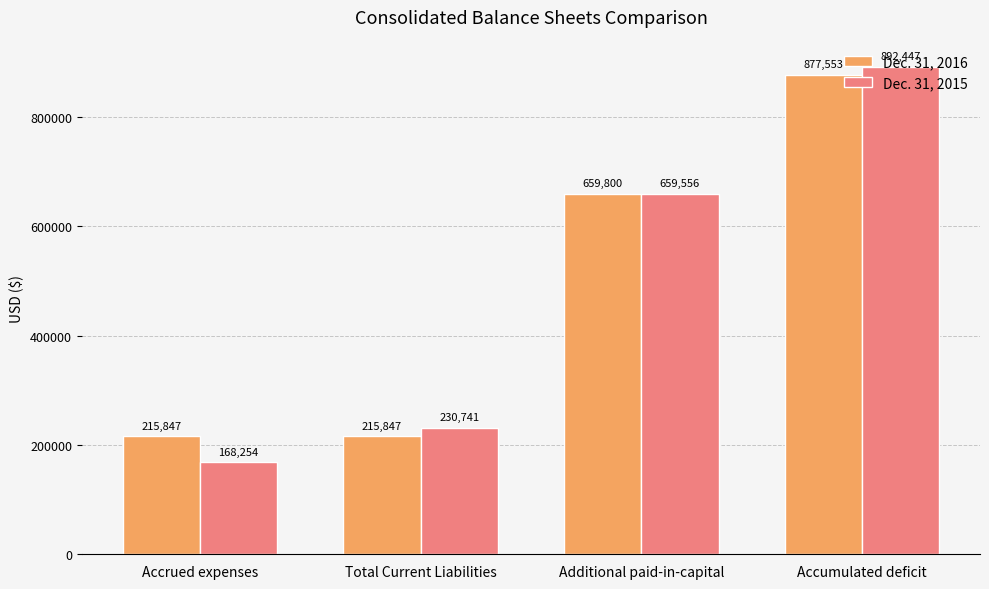

How many bars are there in total?

8